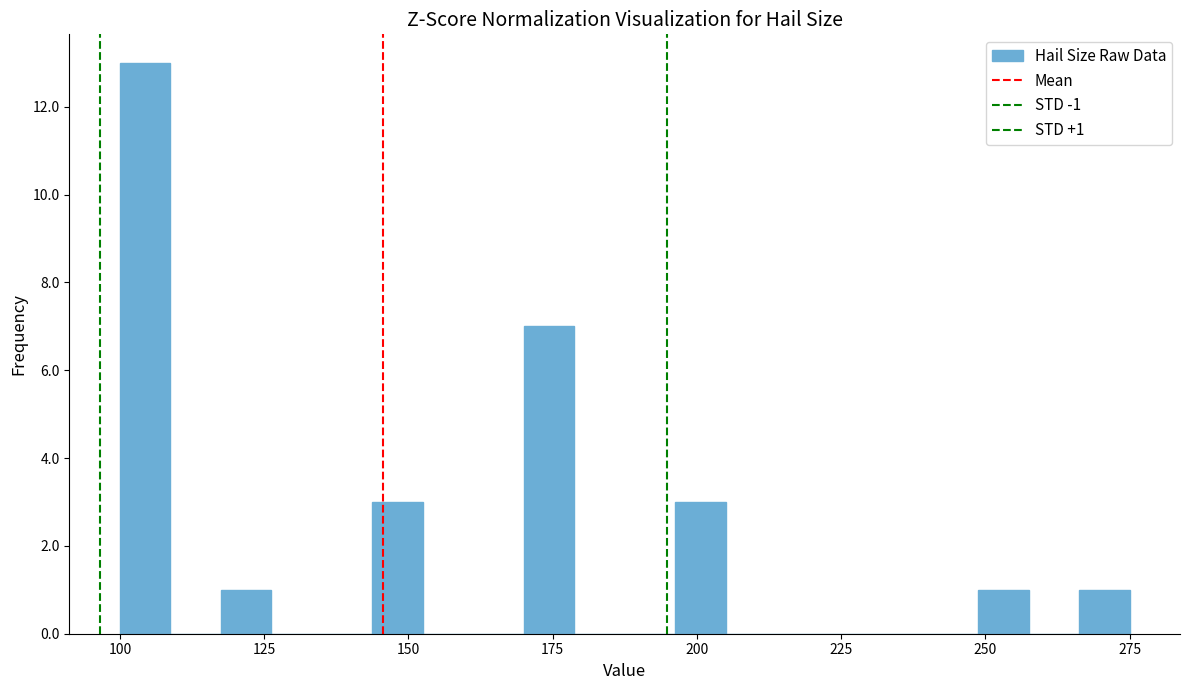

Read against the x-axis, roughly where is the centre of the tallest bar?

105